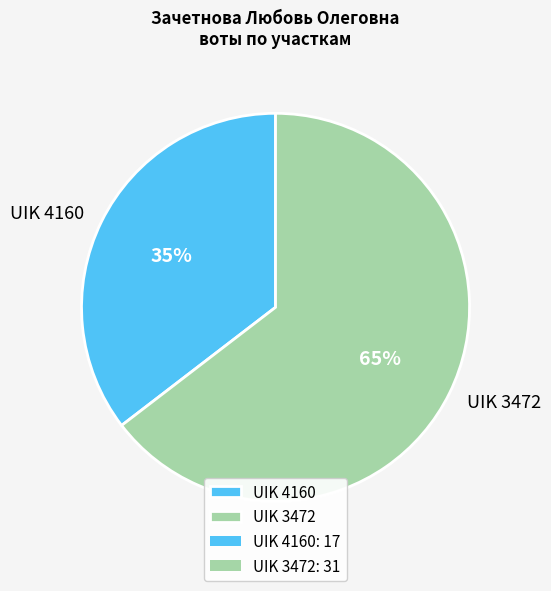

Is UIK 4160 the majority of the pie?

No